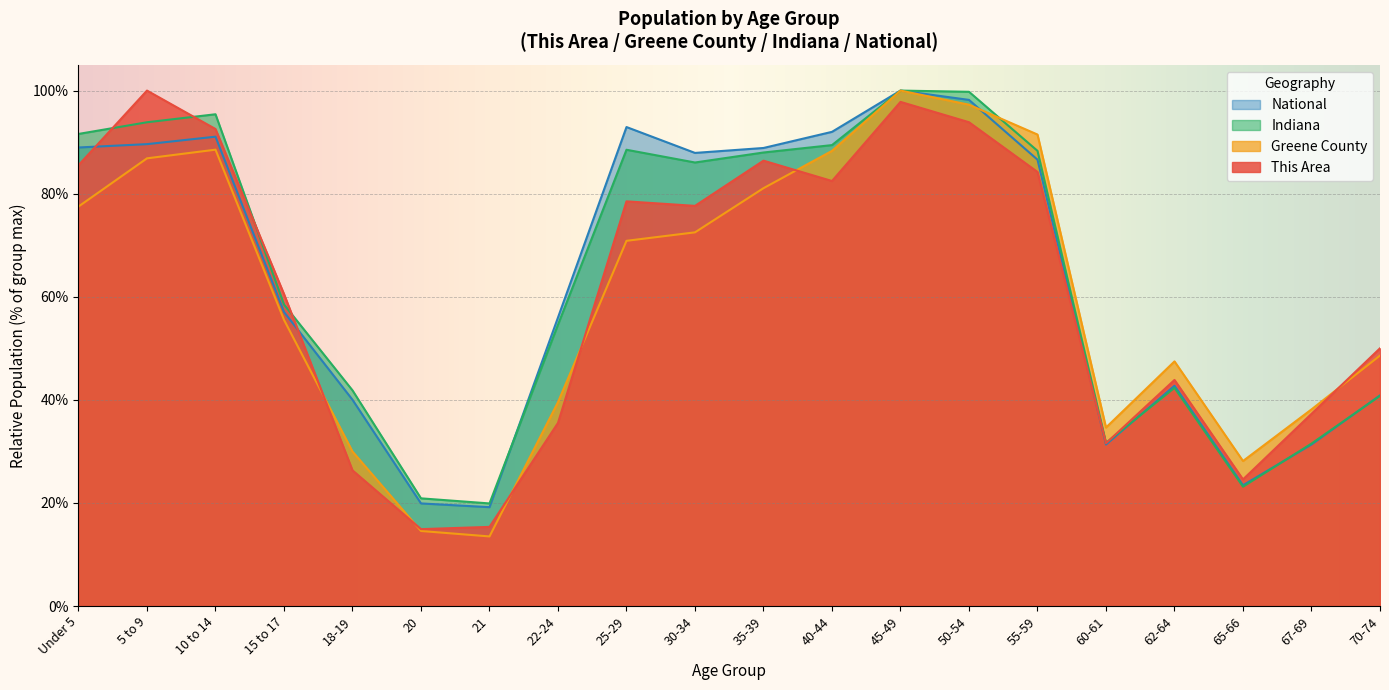

How many distinct data groups are displayed?

4